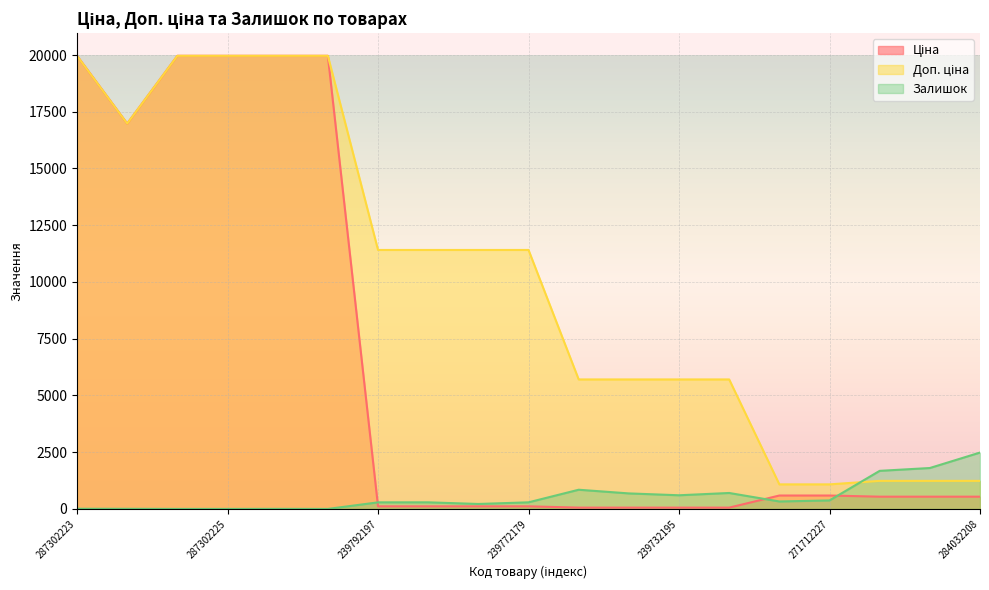

Which has a higher value, 239732195 or 271712227?

271712227